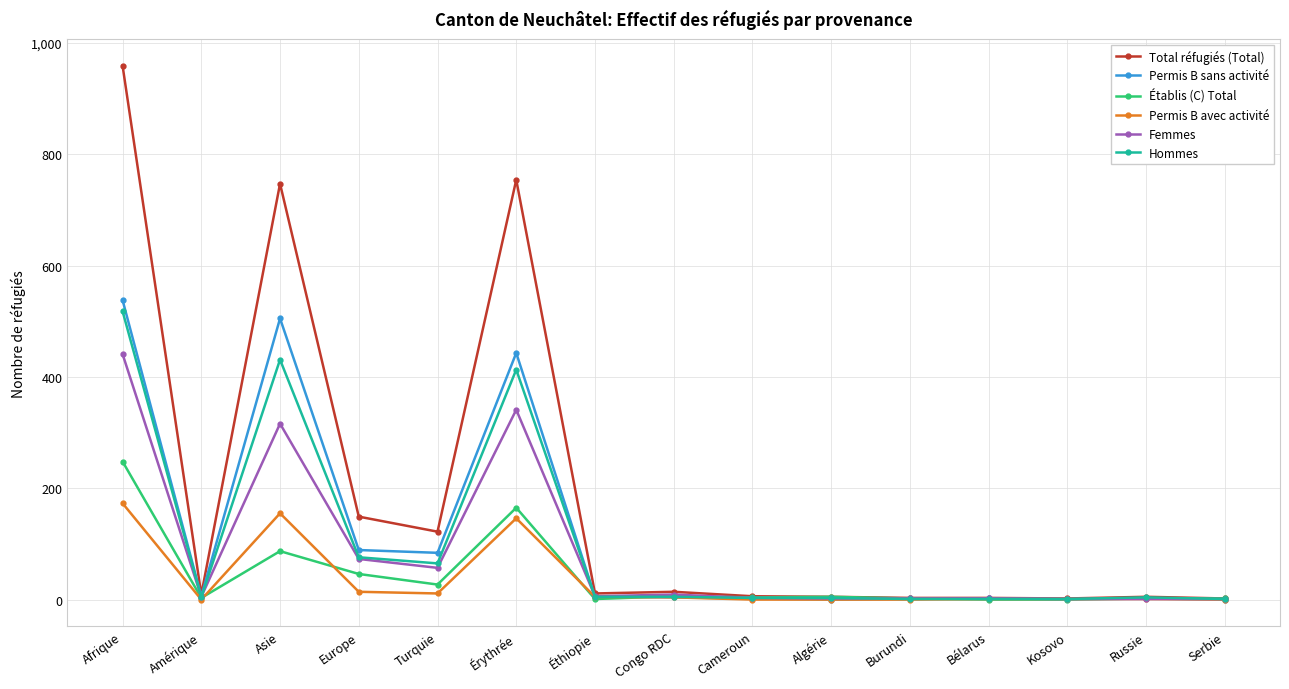

What is the sum of the Permis B sans activité values at Algérie and Éthiopie?

5